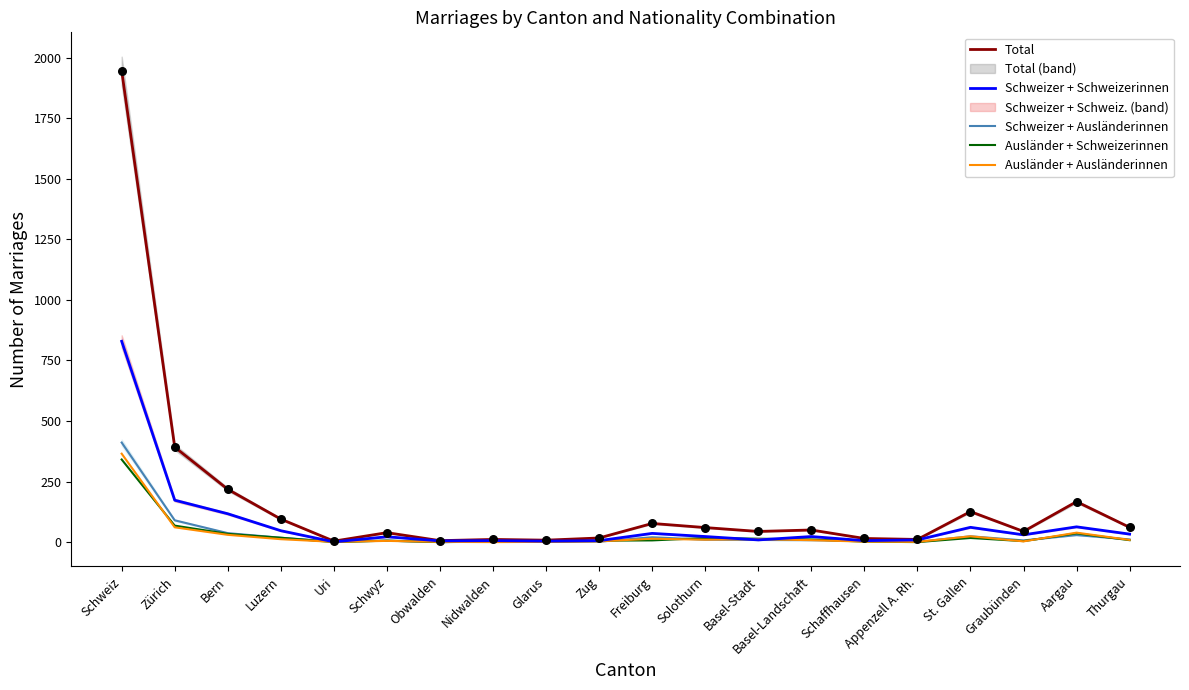

What are all the series names shown in the legend?

Total, Schweizer + Schweizerinnen, Schweizer + Ausländerinnen, Ausländer + Schweizerinnen, Ausländer + Ausländerinnen